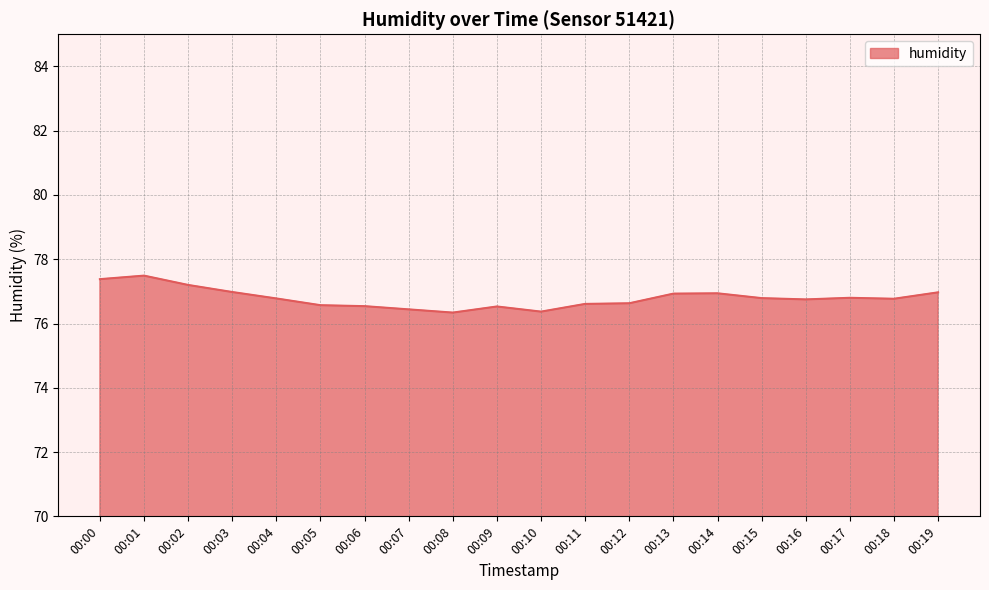

Is it true that the value at 00:10 is 76.4?

True